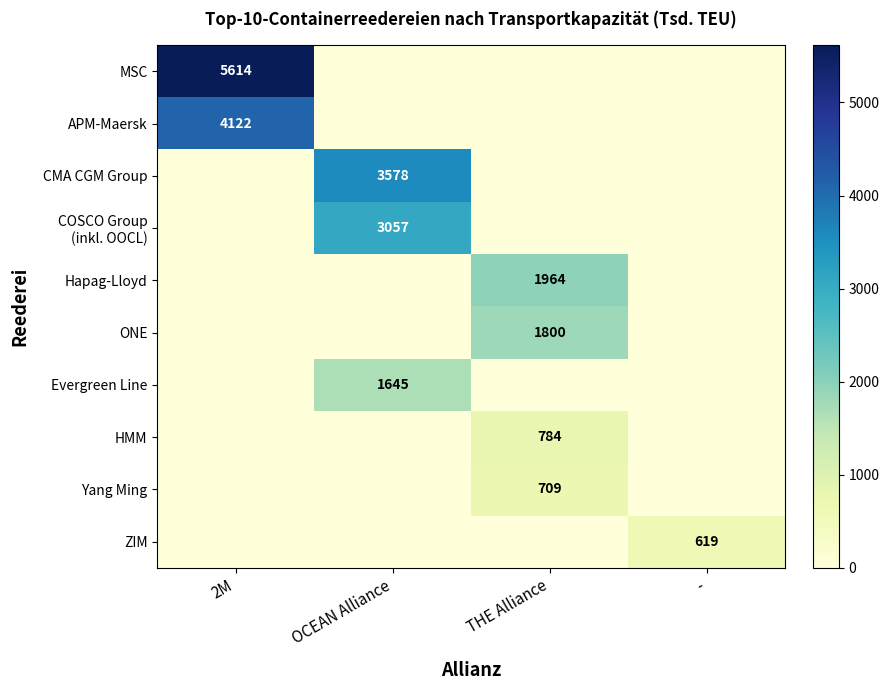

True or false: MSC has a value of 3749 at 2M.

False